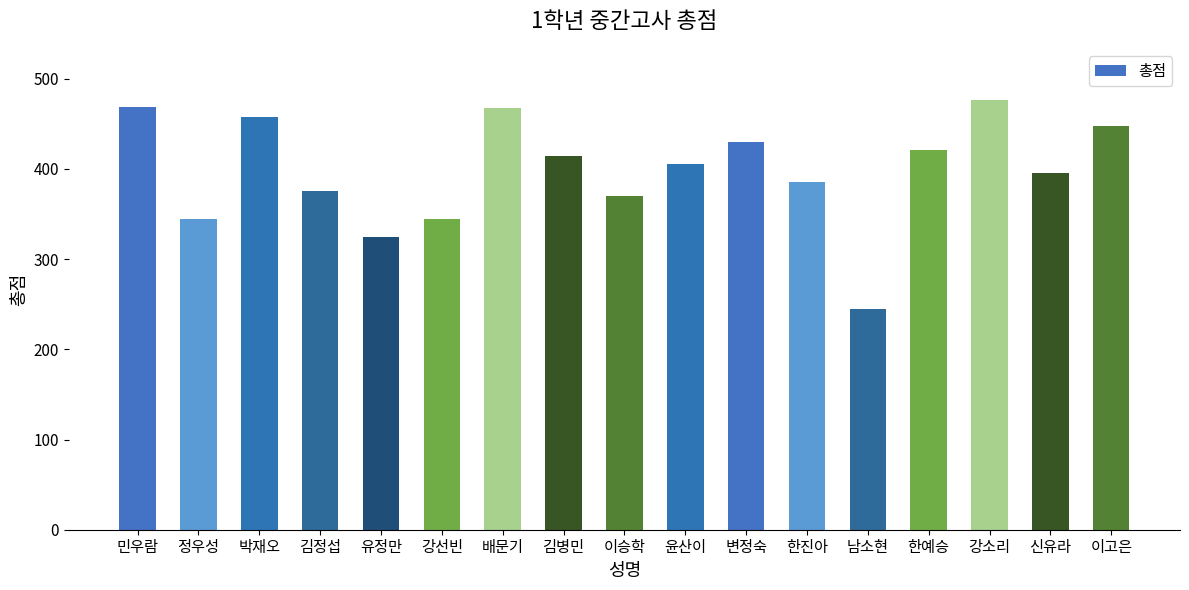

What is the difference between the second highest and second lowest values?

144